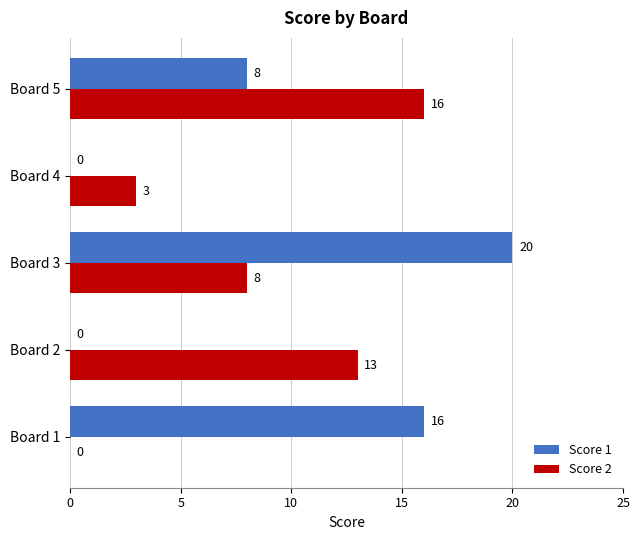

The Score 1 series shows 16 at Board 1. True or false?

True